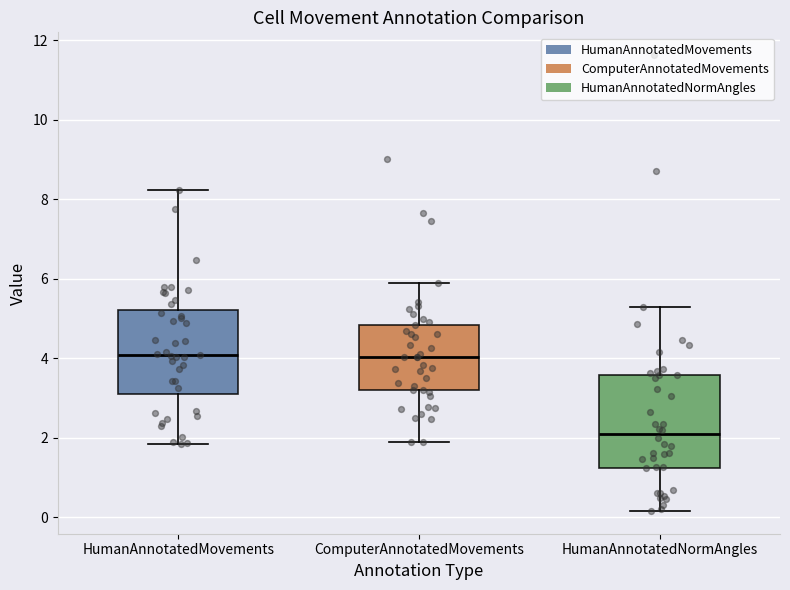

Where does the upper whisker of the box for HumanAnnotatedNormAngles end on the y-axis? The values are not printed on the chart, so give them approximately, as read against the axis.

5.2